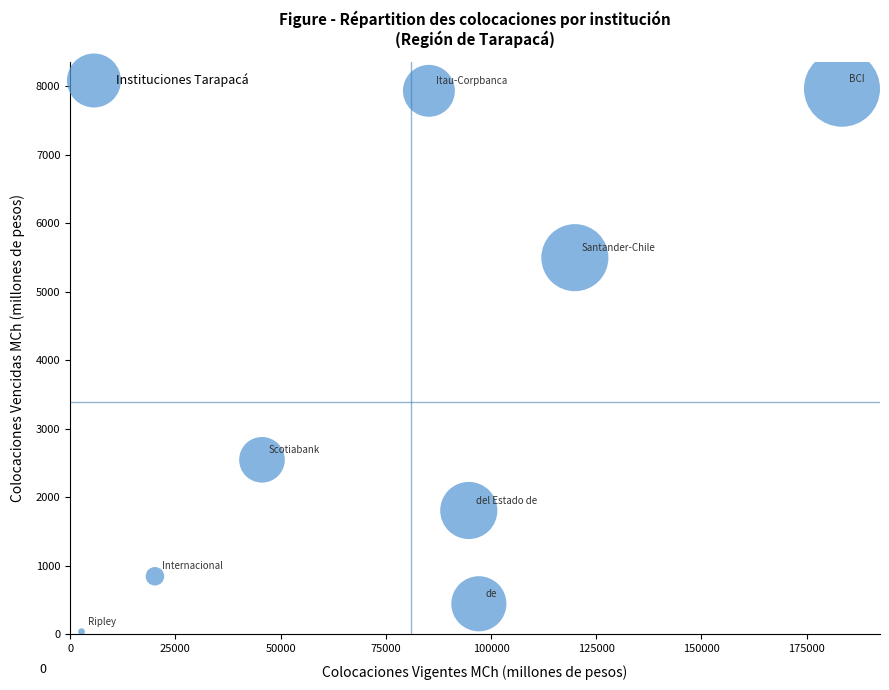

What is the range of Y values (max minus min)?

7920.8